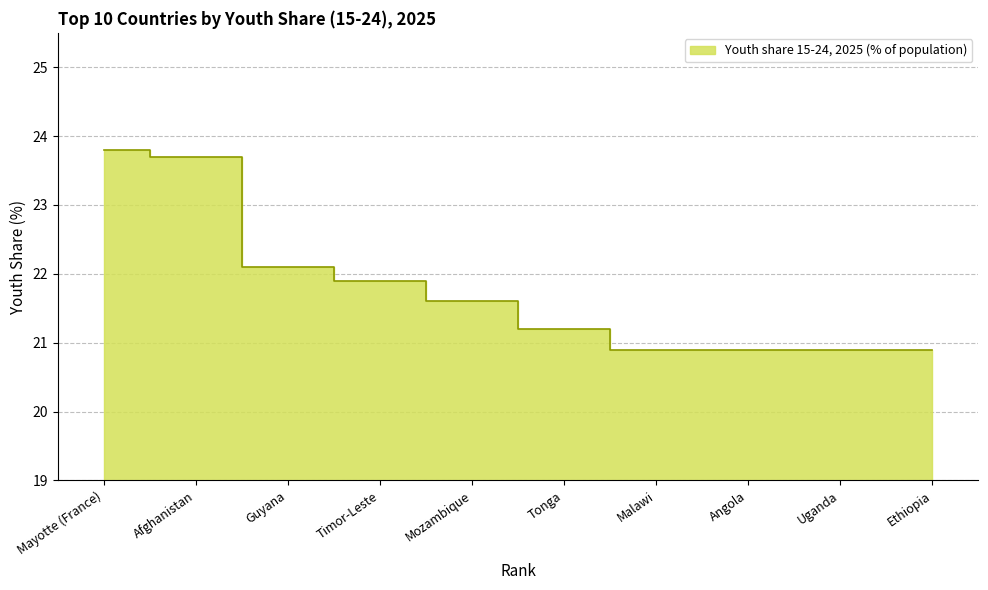

Which label corresponds to the largest value in the chart?

Mayotte (France)